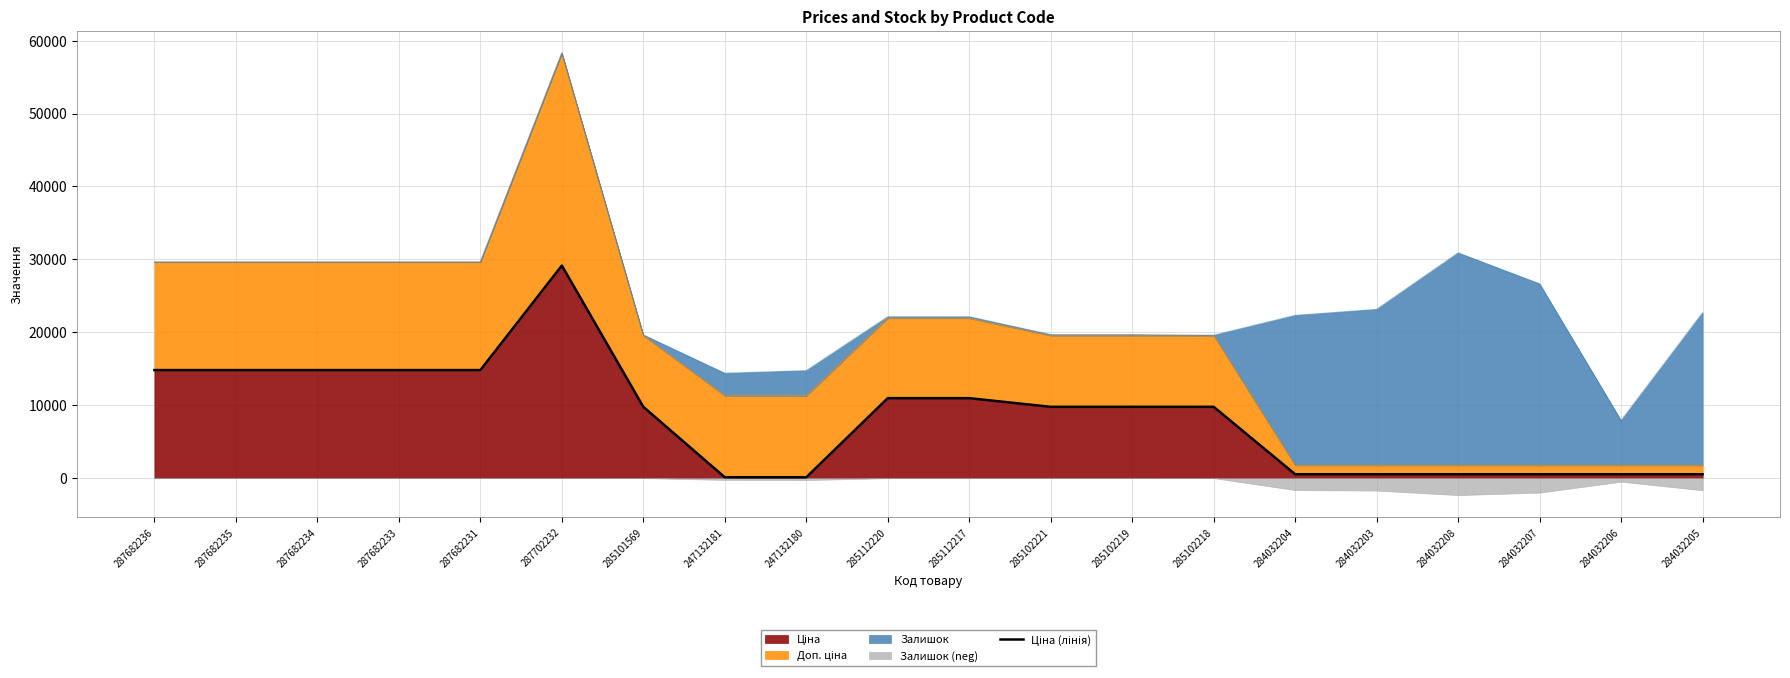

Read the value at 284032206.

528.2